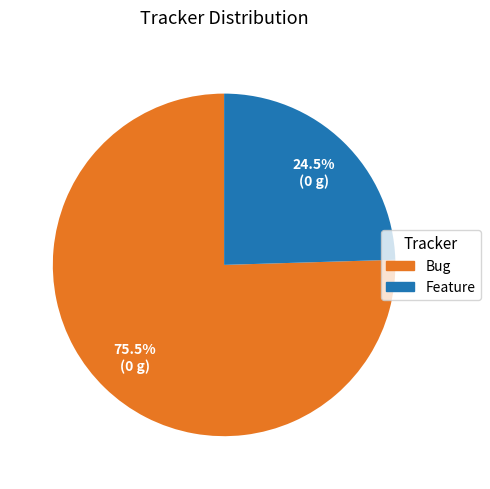

Count the number of slices in the pie.

2